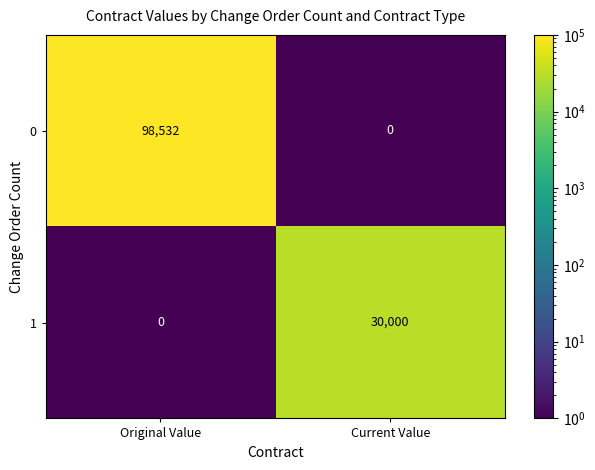

Rank the series at Original Value from lowest to highest value.

1, 0